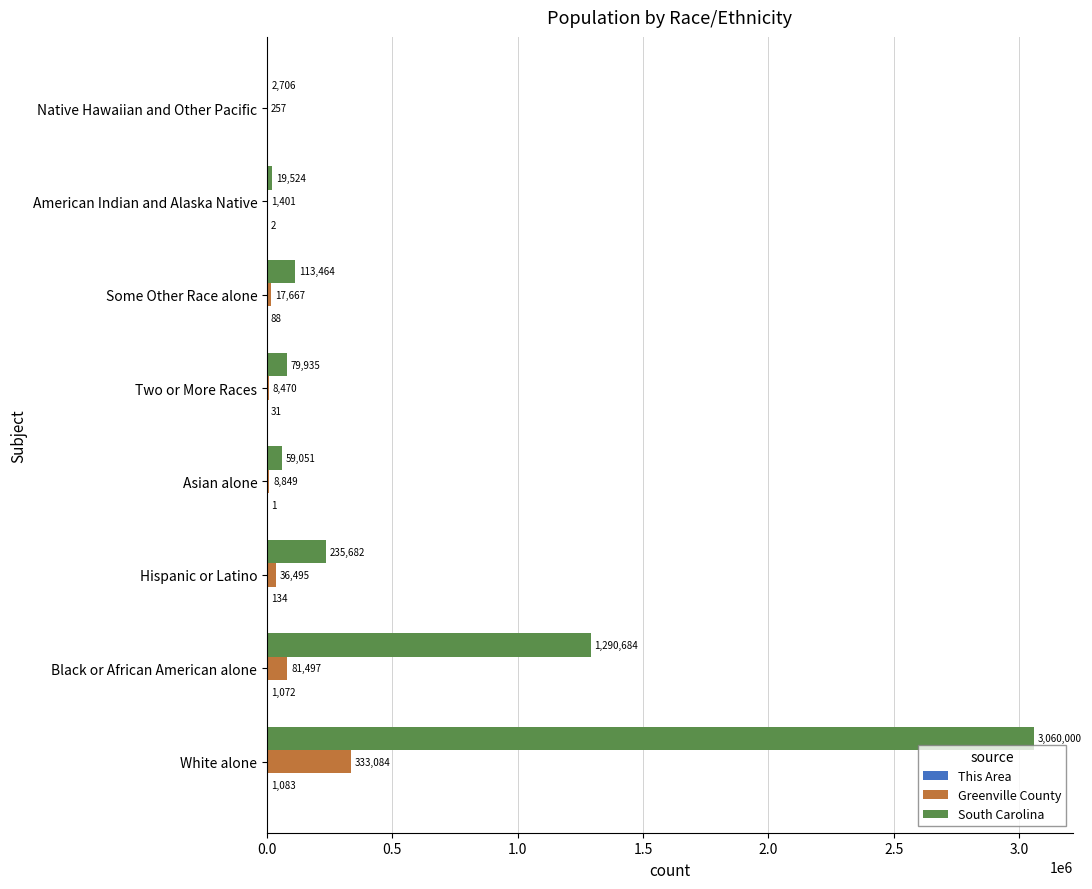

Which series changed the most between Hispanic or Latino and American Indian and Alaska Native?

South Carolina